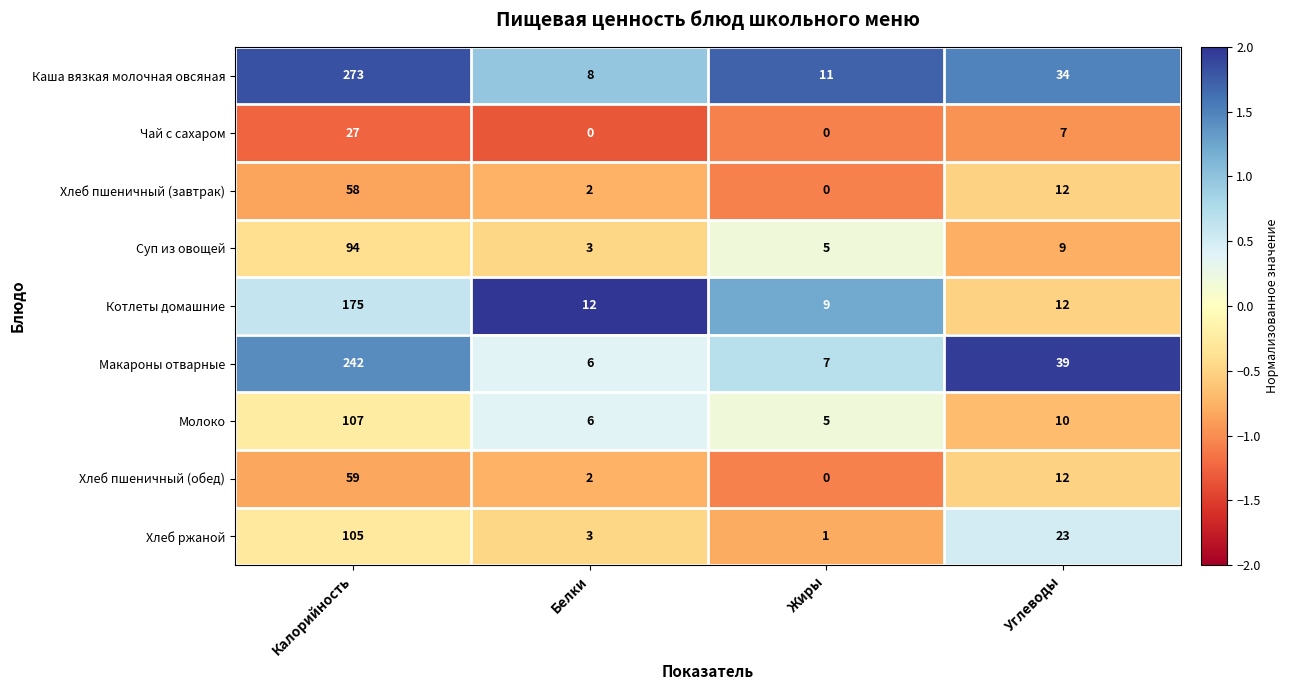

What is the sum of all Макароны отварные values?

294